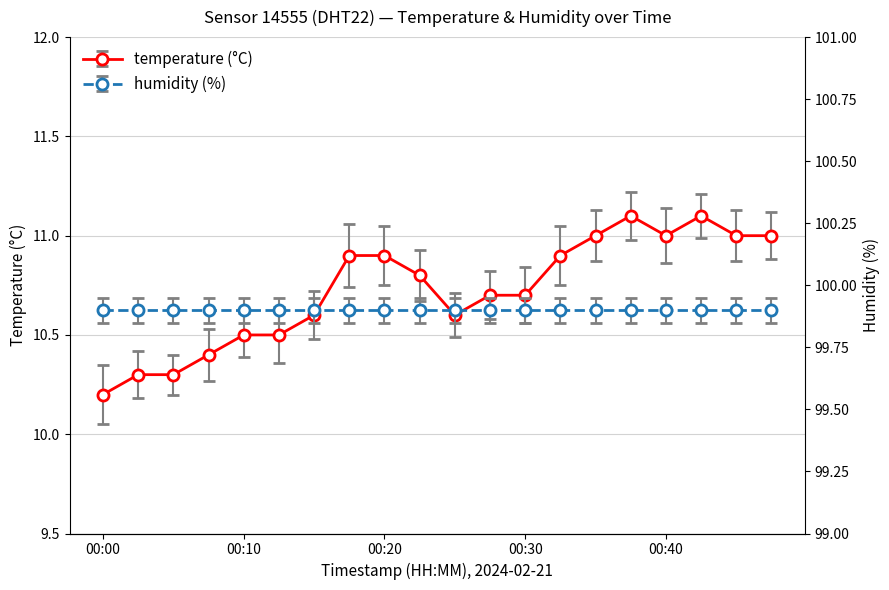

What is the smallest value displayed?

10.2